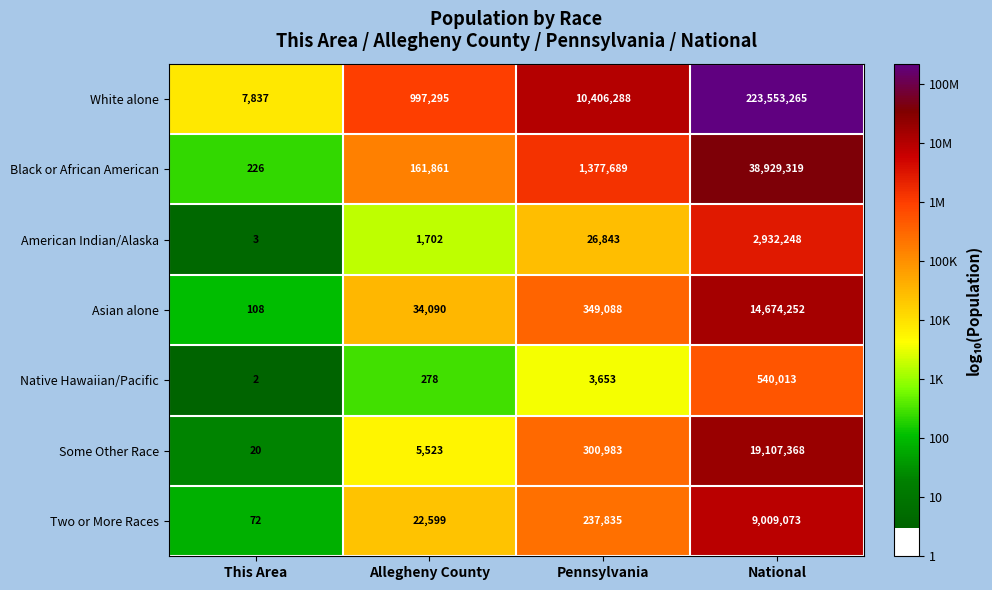

At which category is the sum across all series the highest?

National